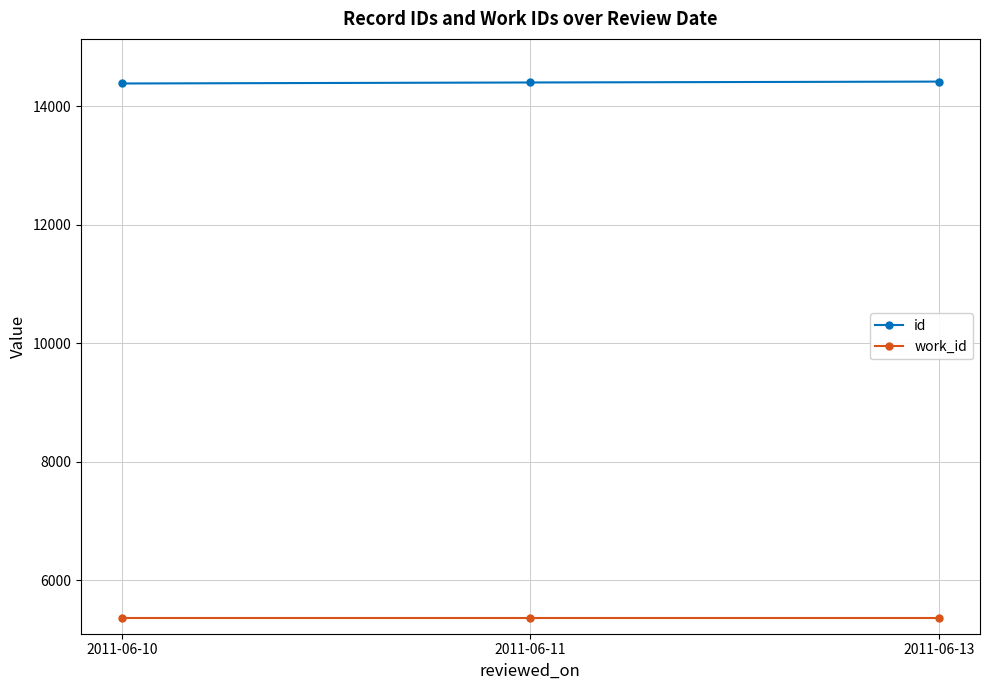

Is this an area chart (filled region under the line)?

No